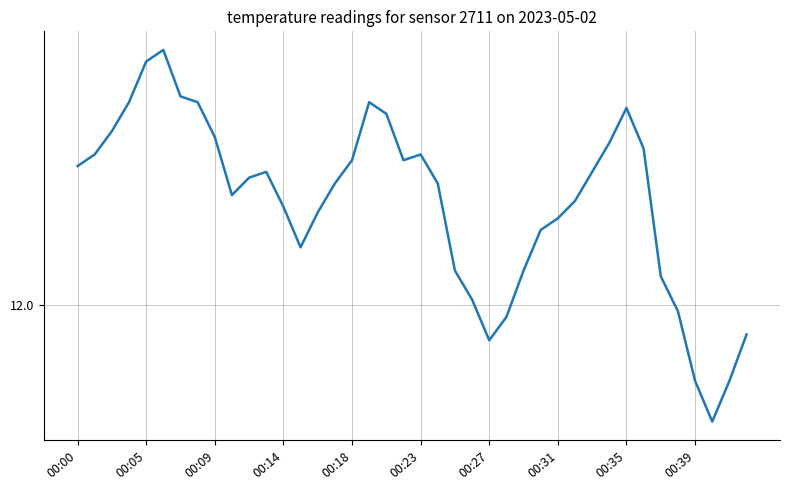

Is this an area chart (filled region under the line)?

No